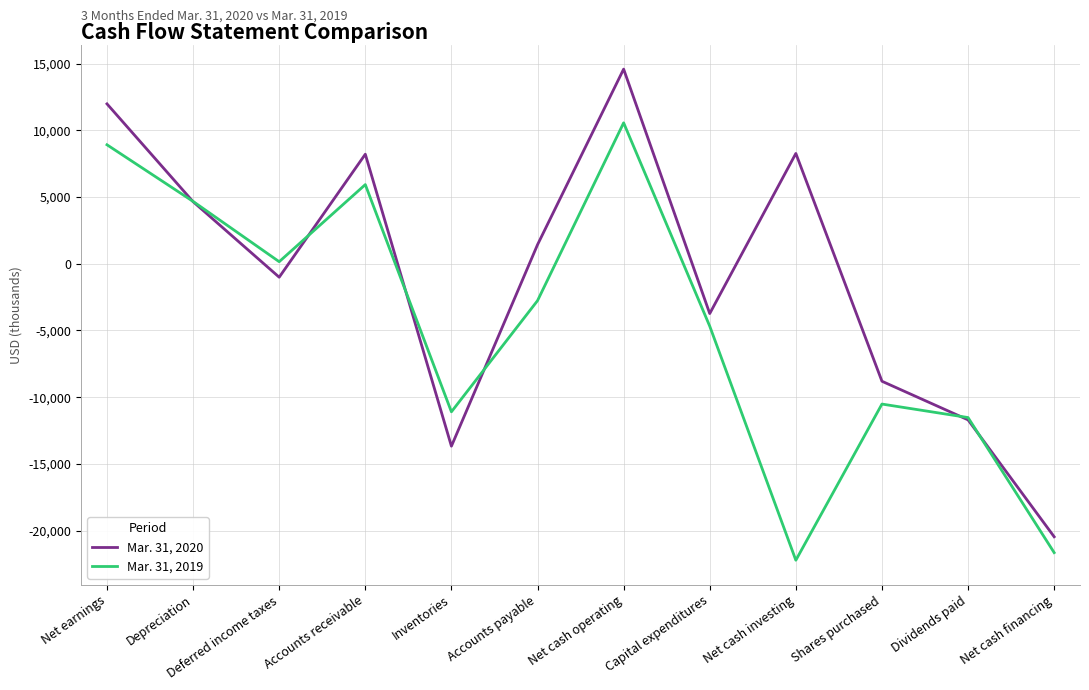

What is the sum of the Mar. 31, 2019 values at Net earnings and Shares purchased?

-1608